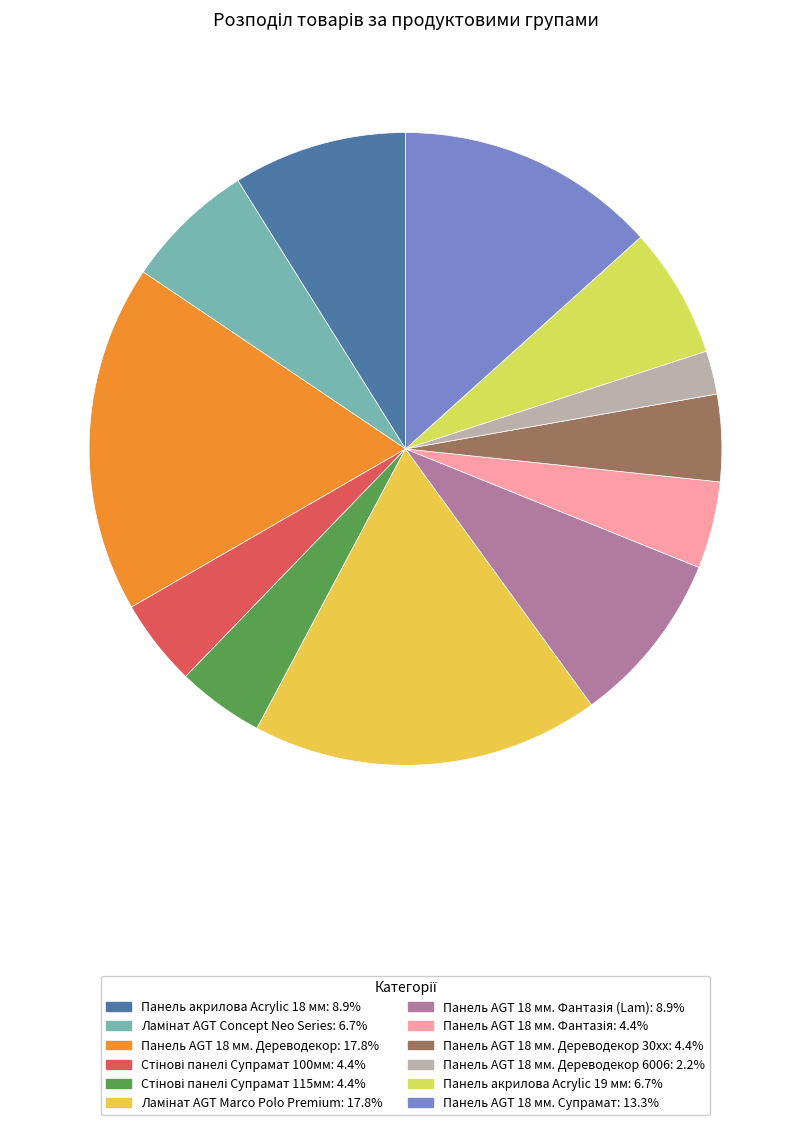

Count the number of slices in the pie.

12